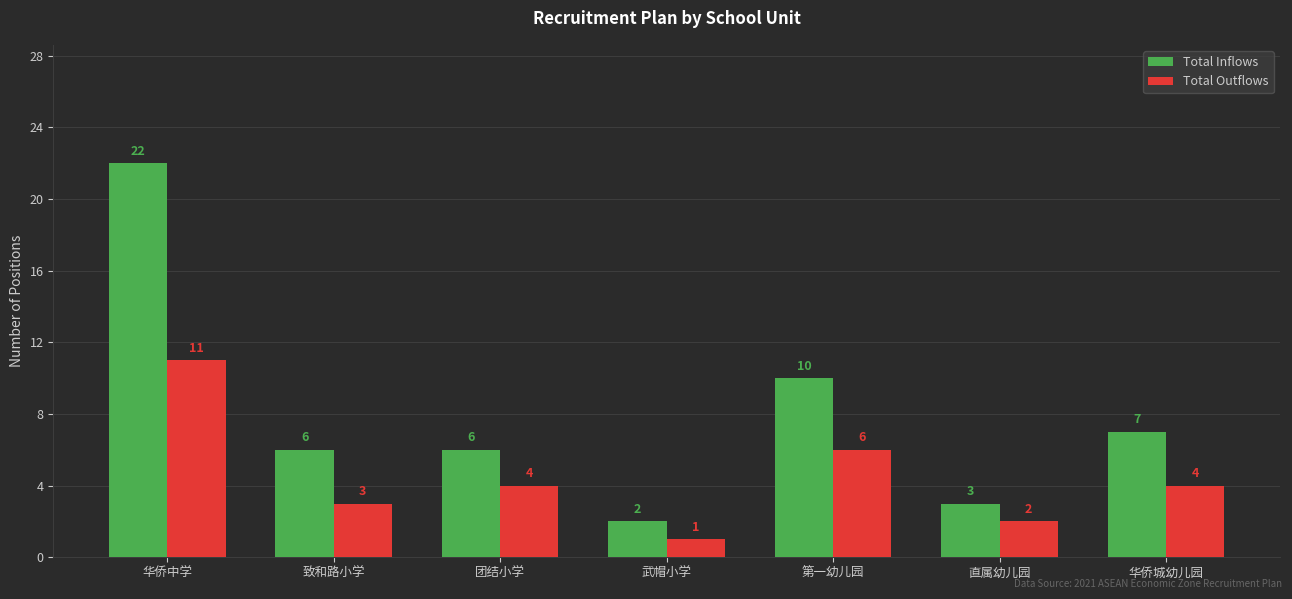

Reading left to right, what are all the values shown in this chart?

Total Inflows: 华侨中学=22	致和路小学=6	团结小学=6	武帽小学=2	第一幼儿园=10	直属幼儿园=3	华侨城幼儿园=7
Total Outflows: 华侨中学=11	致和路小学=3	团结小学=4	武帽小学=1	第一幼儿园=6	直属幼儿园=2	华侨城幼儿园=4